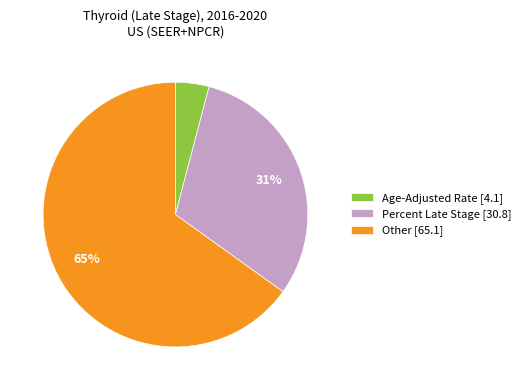

Which category has the smallest portion of the pie?

Age-Adjusted Rate [4.1]